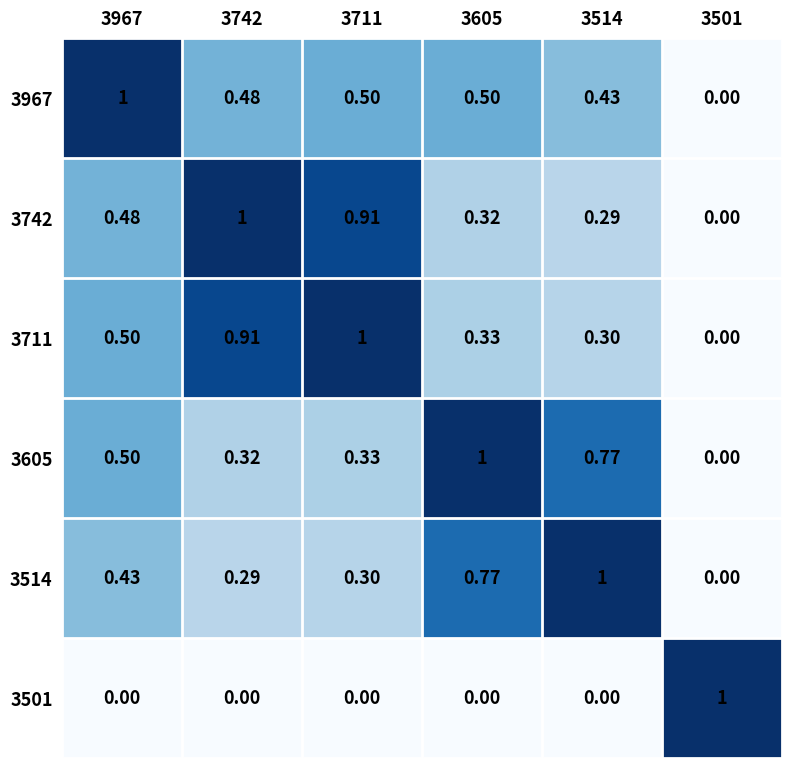

What is the difference between the second highest and second lowest values in the 3742 series?

0.6